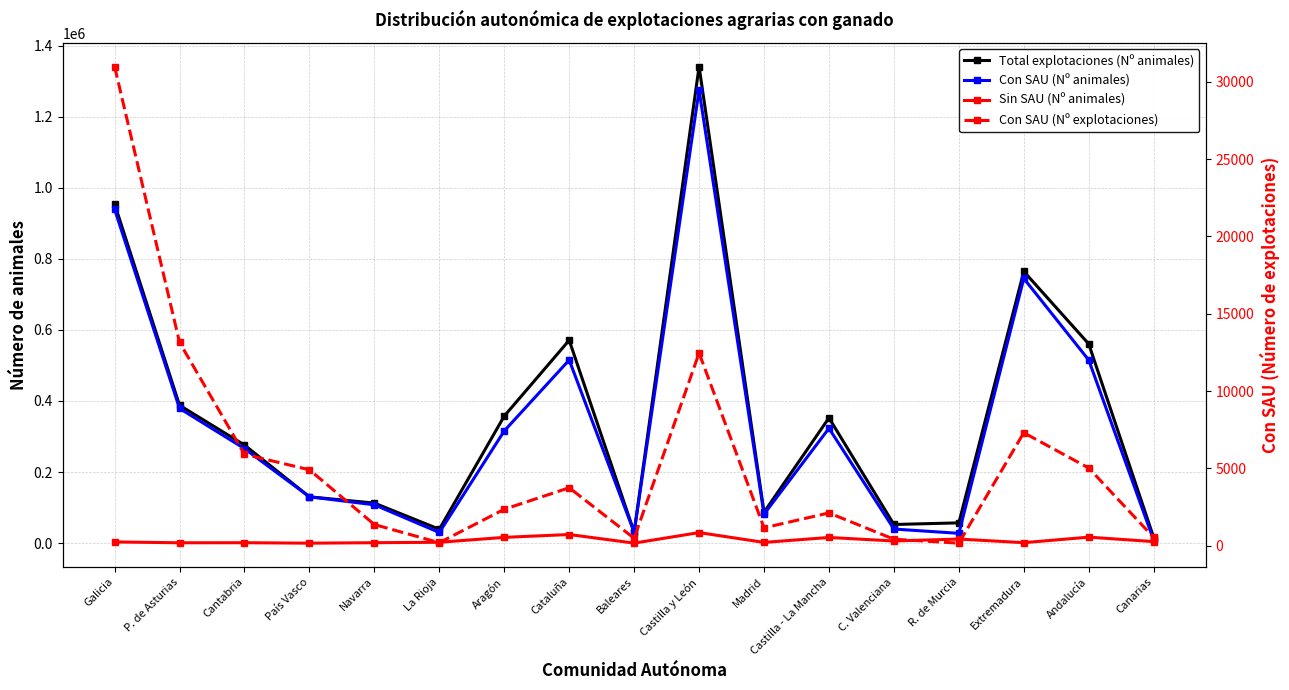

What is the spread (max minus min) of values at País Vasco?

130396